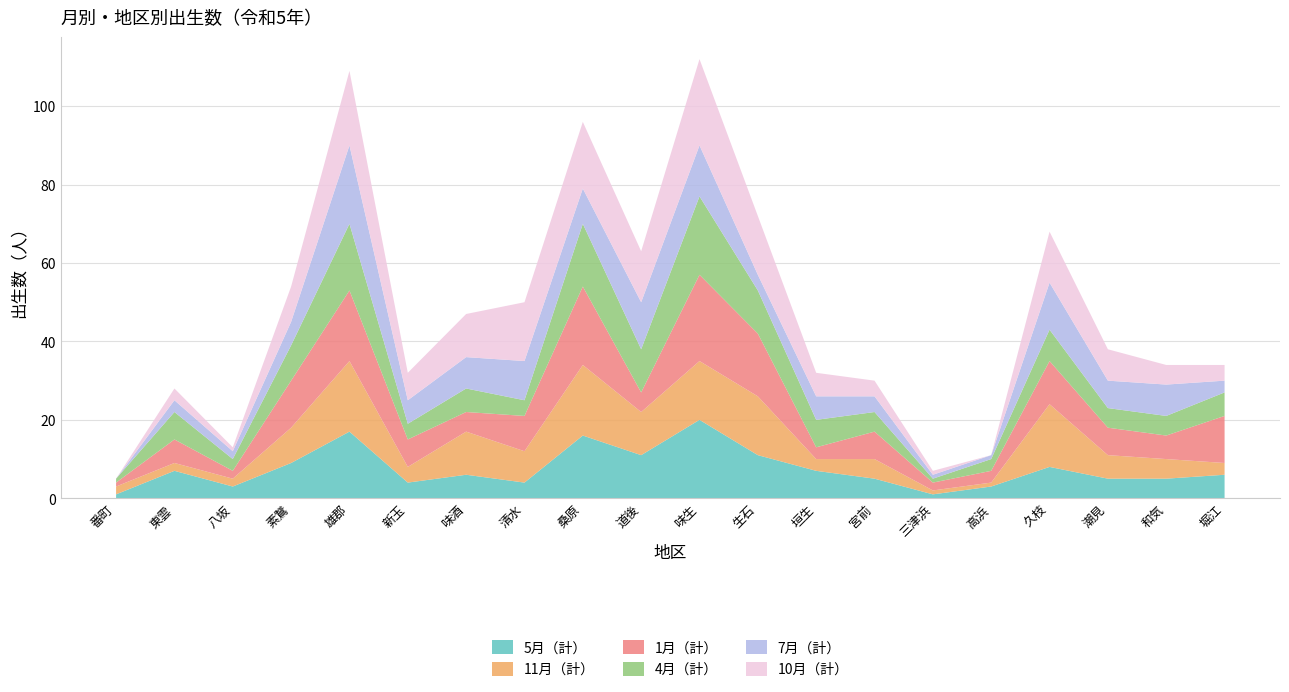

Reading left to right, transcribe all the data shown in this chart.

5月（計）: 1	7	3	9	17	4	6	4	16	11	20	11	7	5	1	3	8	5	5	6
11月（計）: 2	2	2	9	18	4	11	8	18	11	15	15	3	5	1	1	16	6	5	3
1月（計）: 1	6	2	12	18	7	5	9	20	5	22	16	3	7	2	3	11	7	6	12
4月（計）: 1	7	3	9	17	4	6	4	16	11	20	11	7	5	1	3	8	5	5	6
7月（計）: 0	3	2	6	20	6	8	10	9	12	13	4	6	4	1	1	12	7	8	3
10月（計）: 0	3	1	9	19	7	11	15	17	13	22	15	6	4	1	0	13	8	5	4